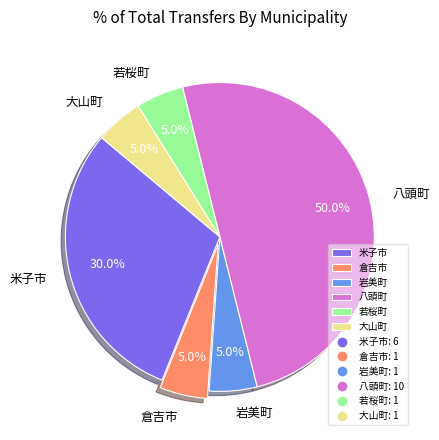

Is 倉吉市 the majority of the pie?

No